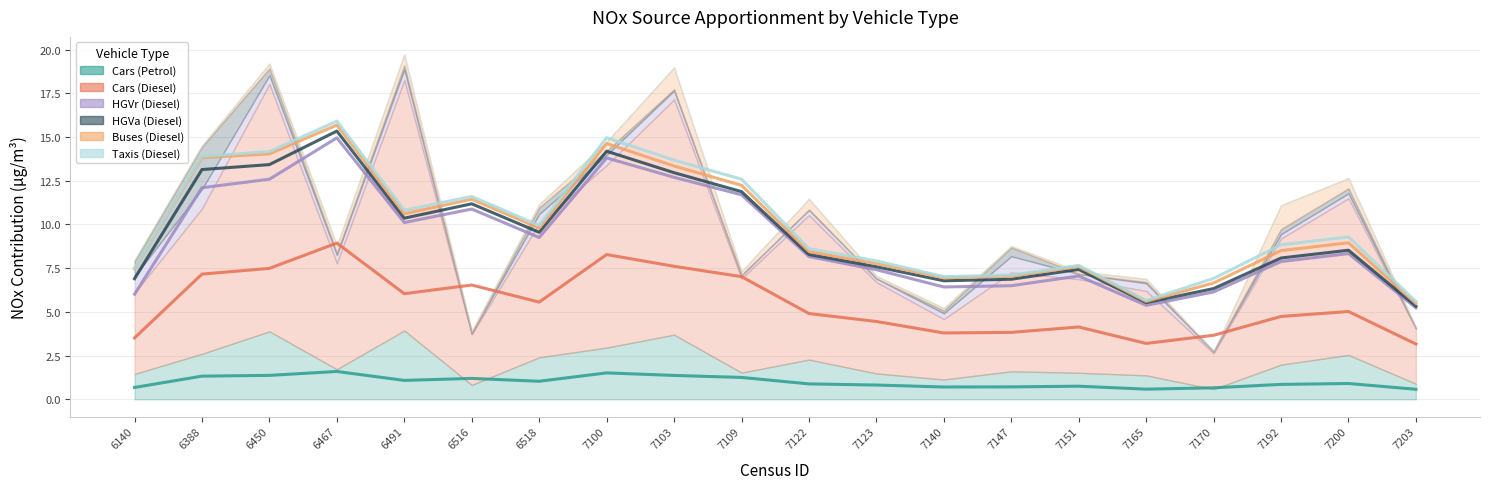

How many categories are shown in the chart?

20